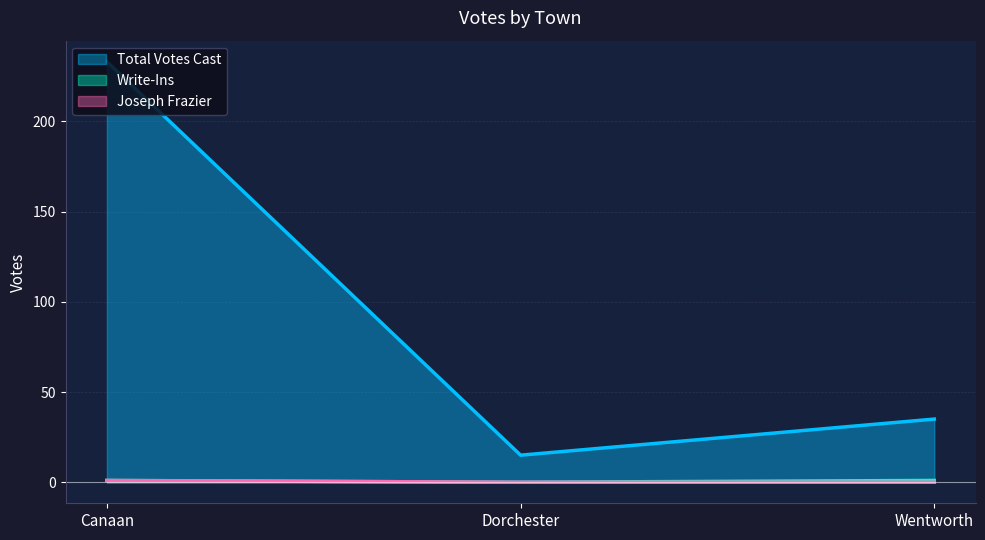

Which series has the largest total across all categories?

Total Votes Cast